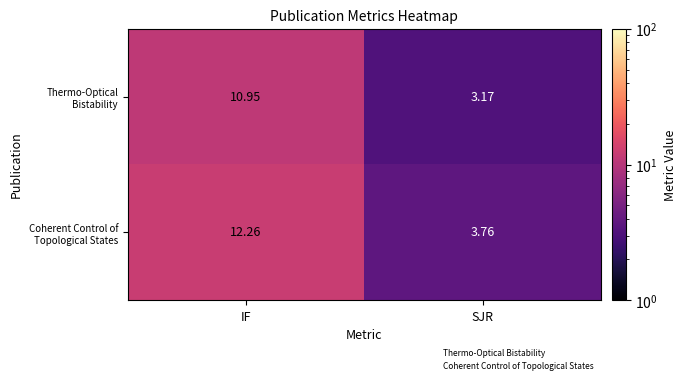

What is the difference between the highest and lowest values at IF?

1.3